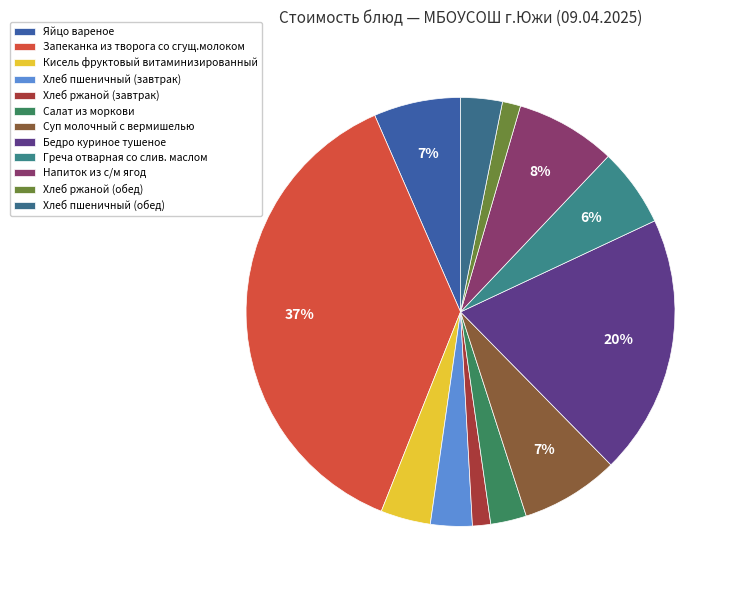

The Бедро куриное тушеное slice represents 20% of the pie. True or false?

True